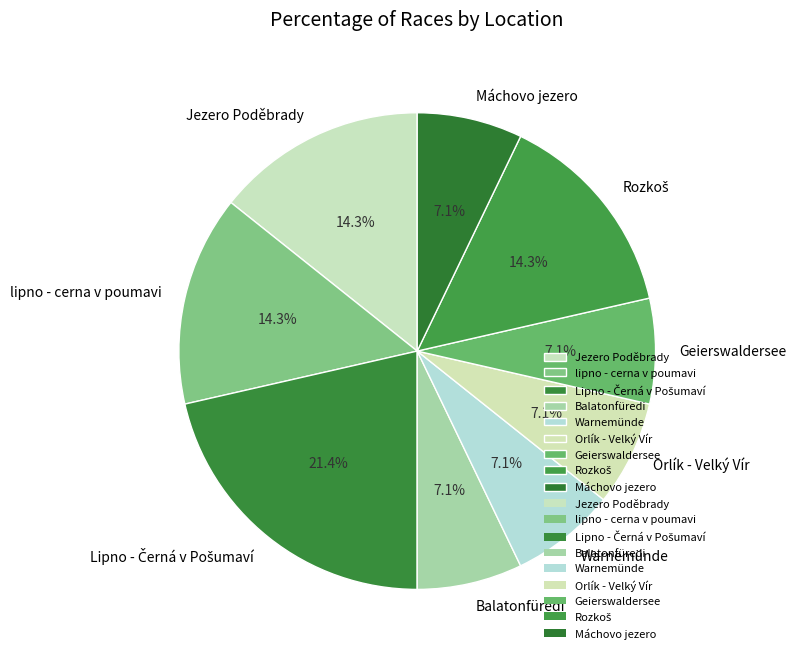

What percentage is NOT represented by Warnemünde?

92.9%